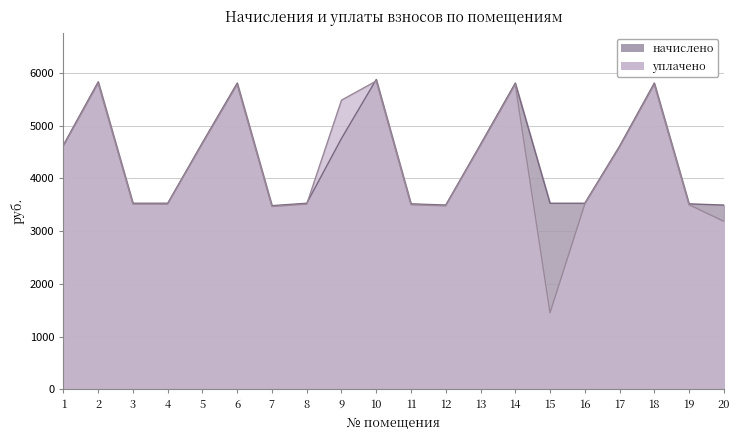

What is the maximum value shown in the chart?

5876.2